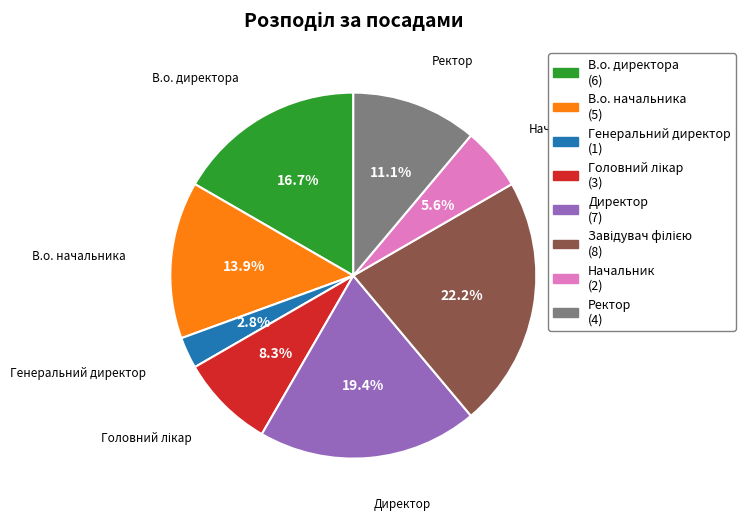

What percentage is NOT represented by В.о. начальника?

86.1%